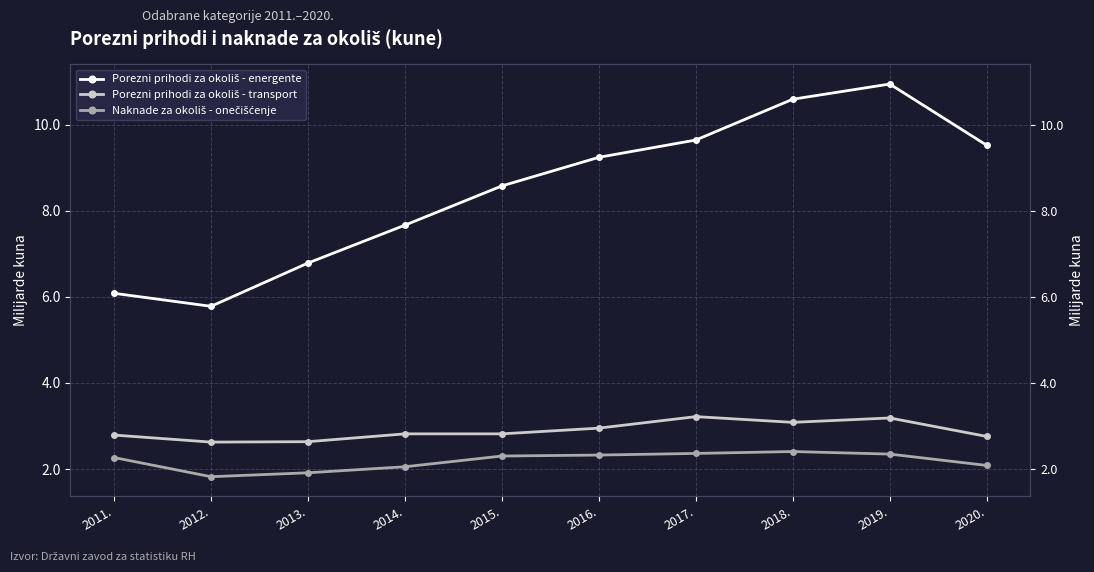

Reading left to right, what are all the values shown in this chart?

Porezni prihodi za okoliš - energente: 2011.=6.1	2012.=5.8	2013.=6.8	2014.=7.7	2015.=8.6	2016.=9.2	2017.=9.6	2018.=10.6	2019.=10.9	2020.=9.5
Porezni prihodi za okoliš - transport: 2011.=2.8	2012.=2.6	2013.=2.6	2014.=2.8	2015.=2.8	2016.=2.9	2017.=3.2	2018.=3.1	2019.=3.2	2020.=2.8
Naknade za okoliš - onečišćenje: 2011.=2.3	2012.=1.8	2013.=1.9	2014.=2.1	2015.=2.3	2016.=2.3	2017.=2.4	2018.=2.4	2019.=2.3	2020.=2.1